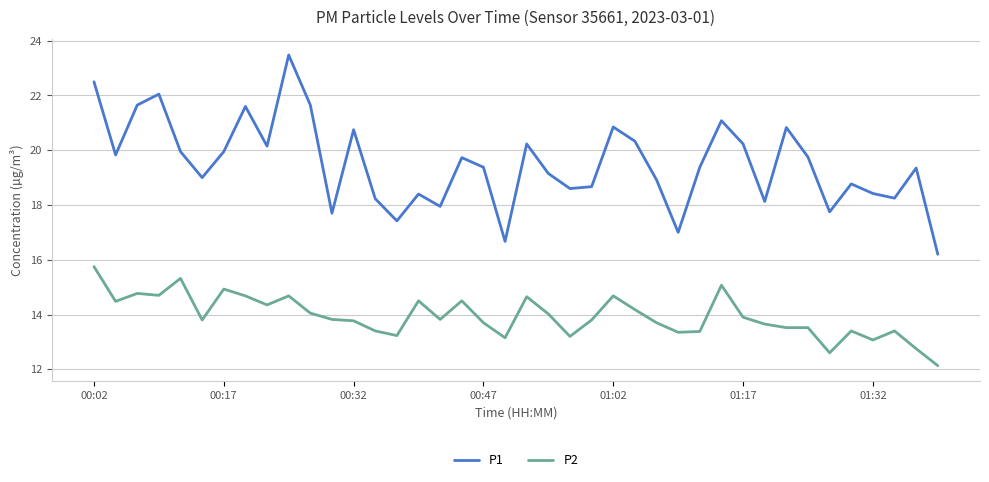

True or false: P2 and P1 intersect in this chart.

False